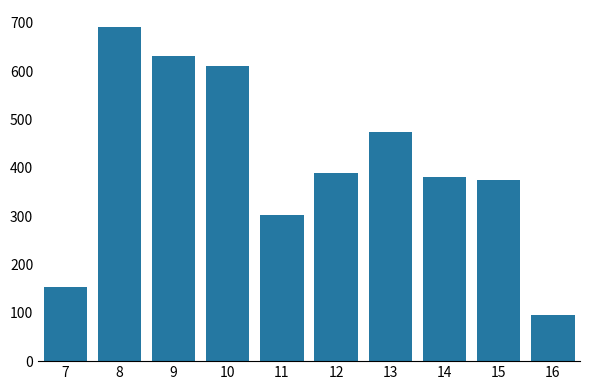

What is the greatest value displayed?

691.9